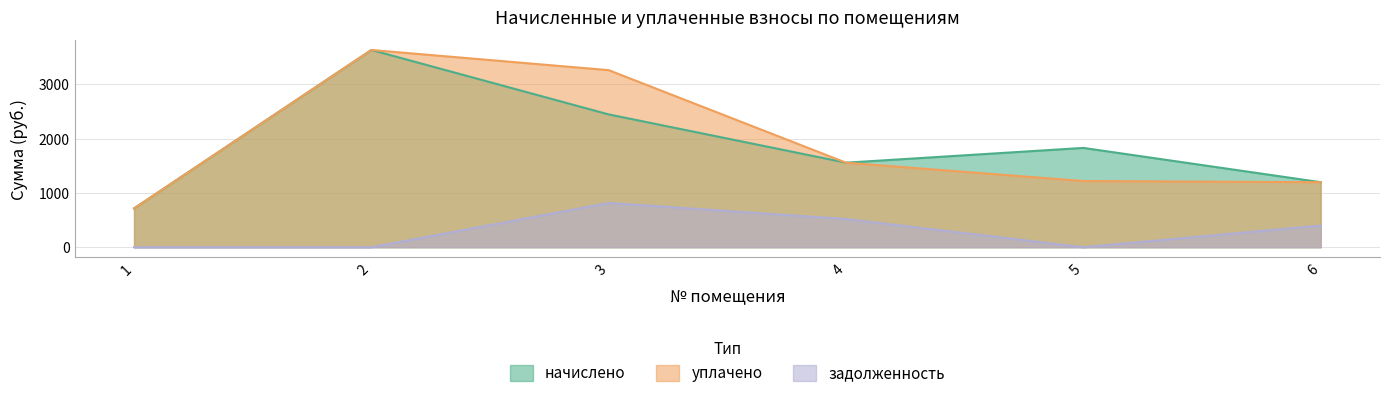

The value of уплачено at 5 is 1917.7. True or false?

False